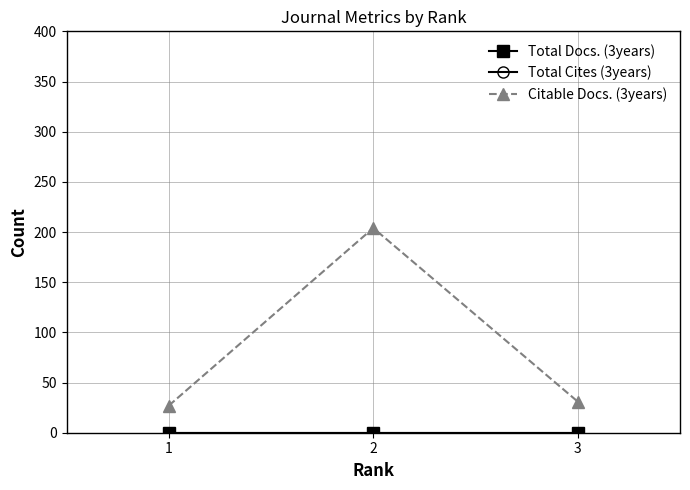

Is this an area chart (filled region under the line)?

No